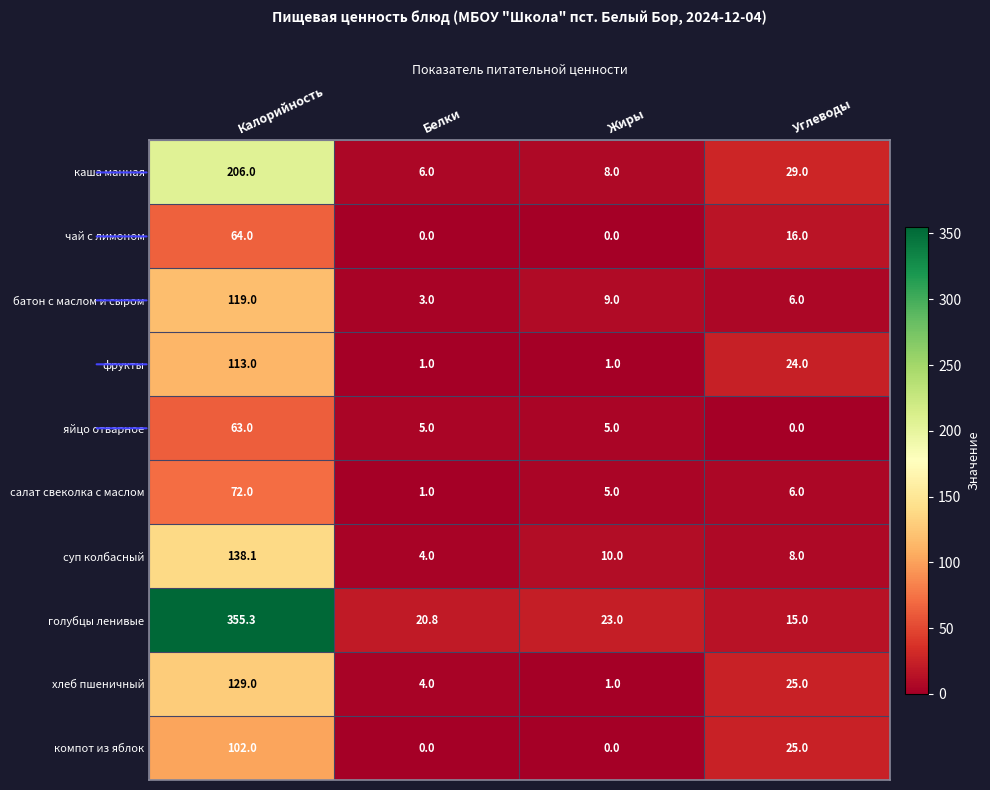

At which label does каша манная first exceed 29?

Калорийность